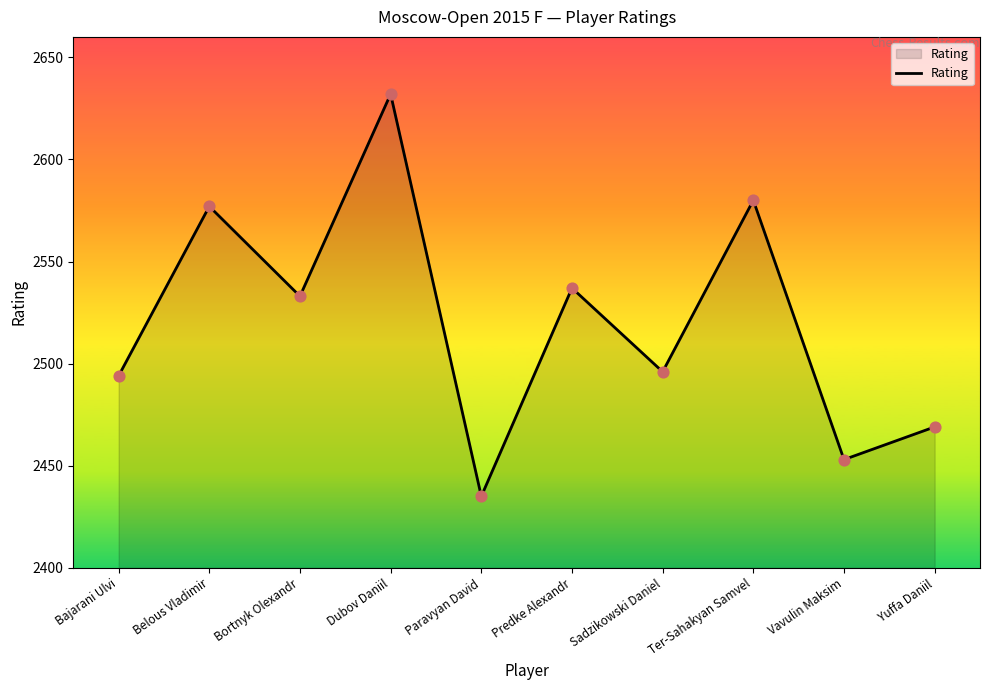

Approximately how many times larger is the value at Predke Alexandr compared to Dubov Daniil?

1.0